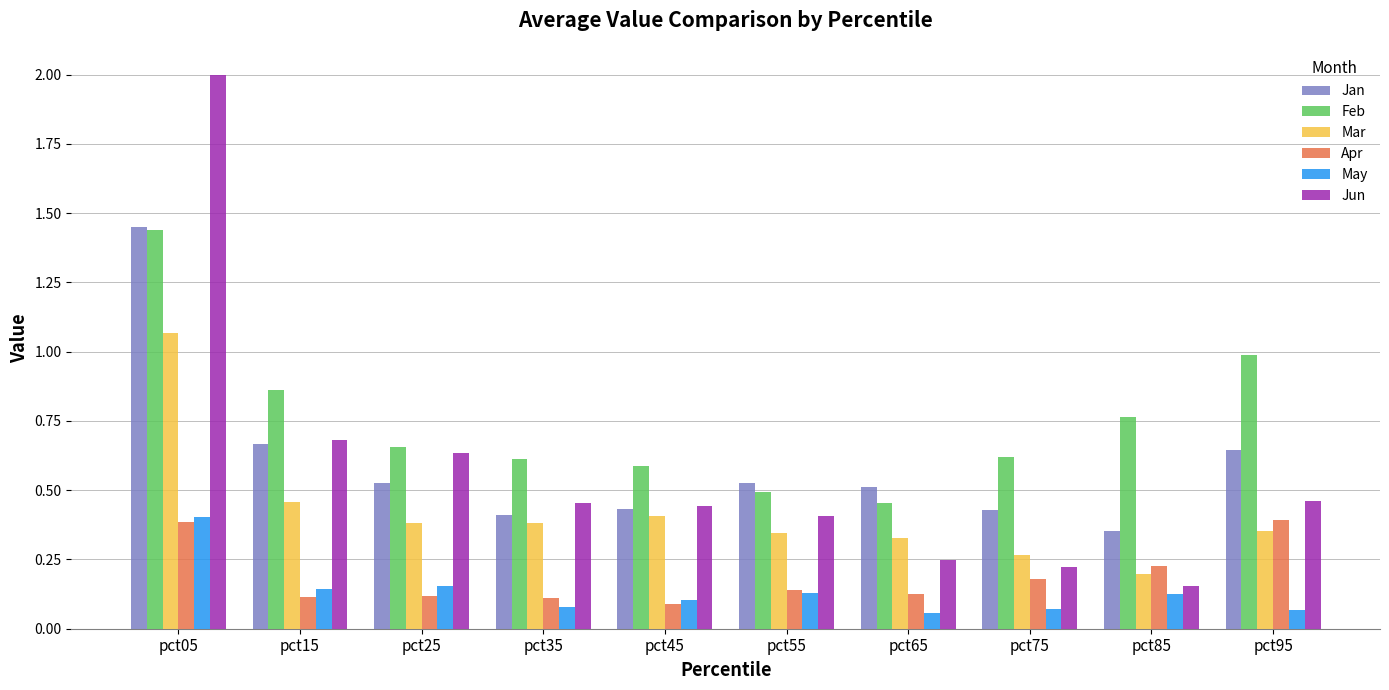

Which series has the largest range (max minus min)?

Jun